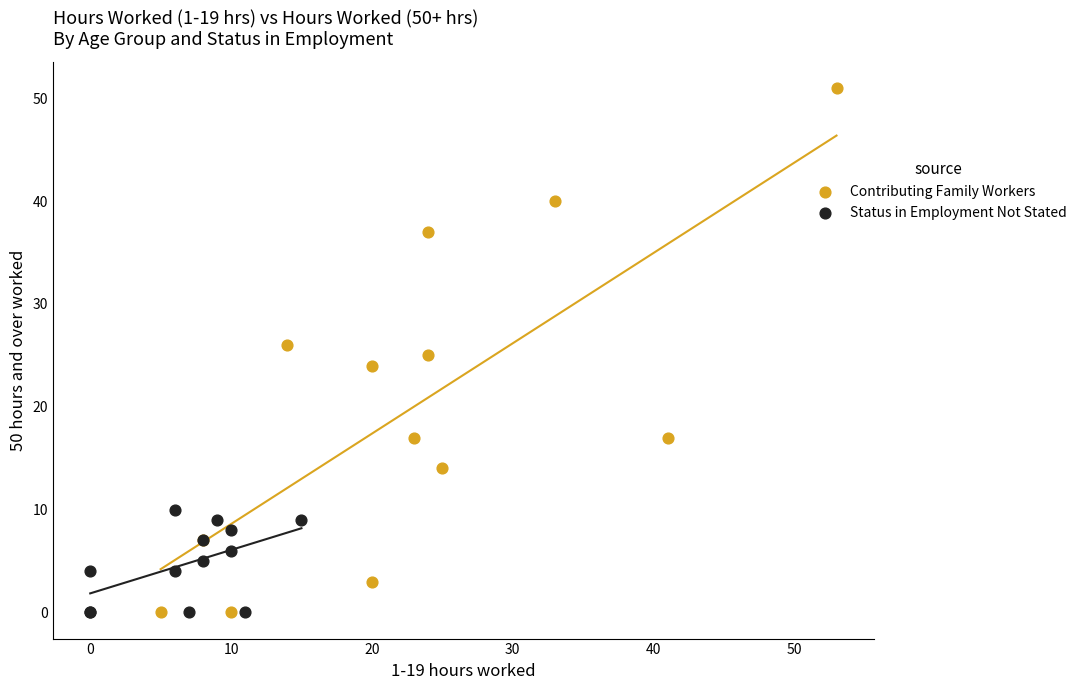

What are all the series names shown in the legend?

Contributing Family Workers, Status in Employment Not Stated